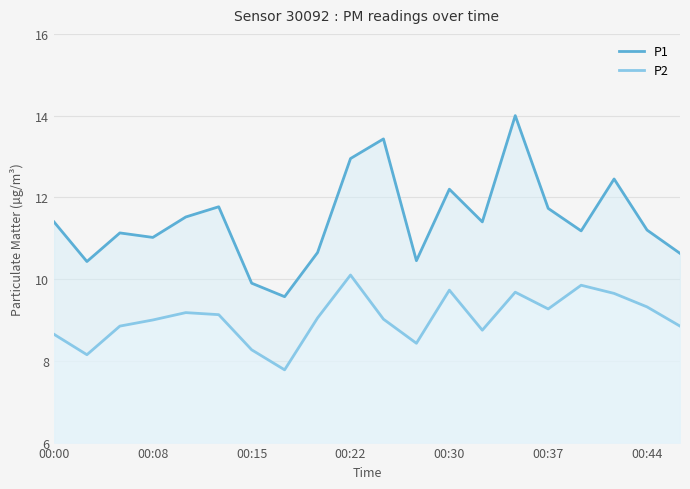

Rank the series at 00:15 from lowest to highest value.

P2, P1